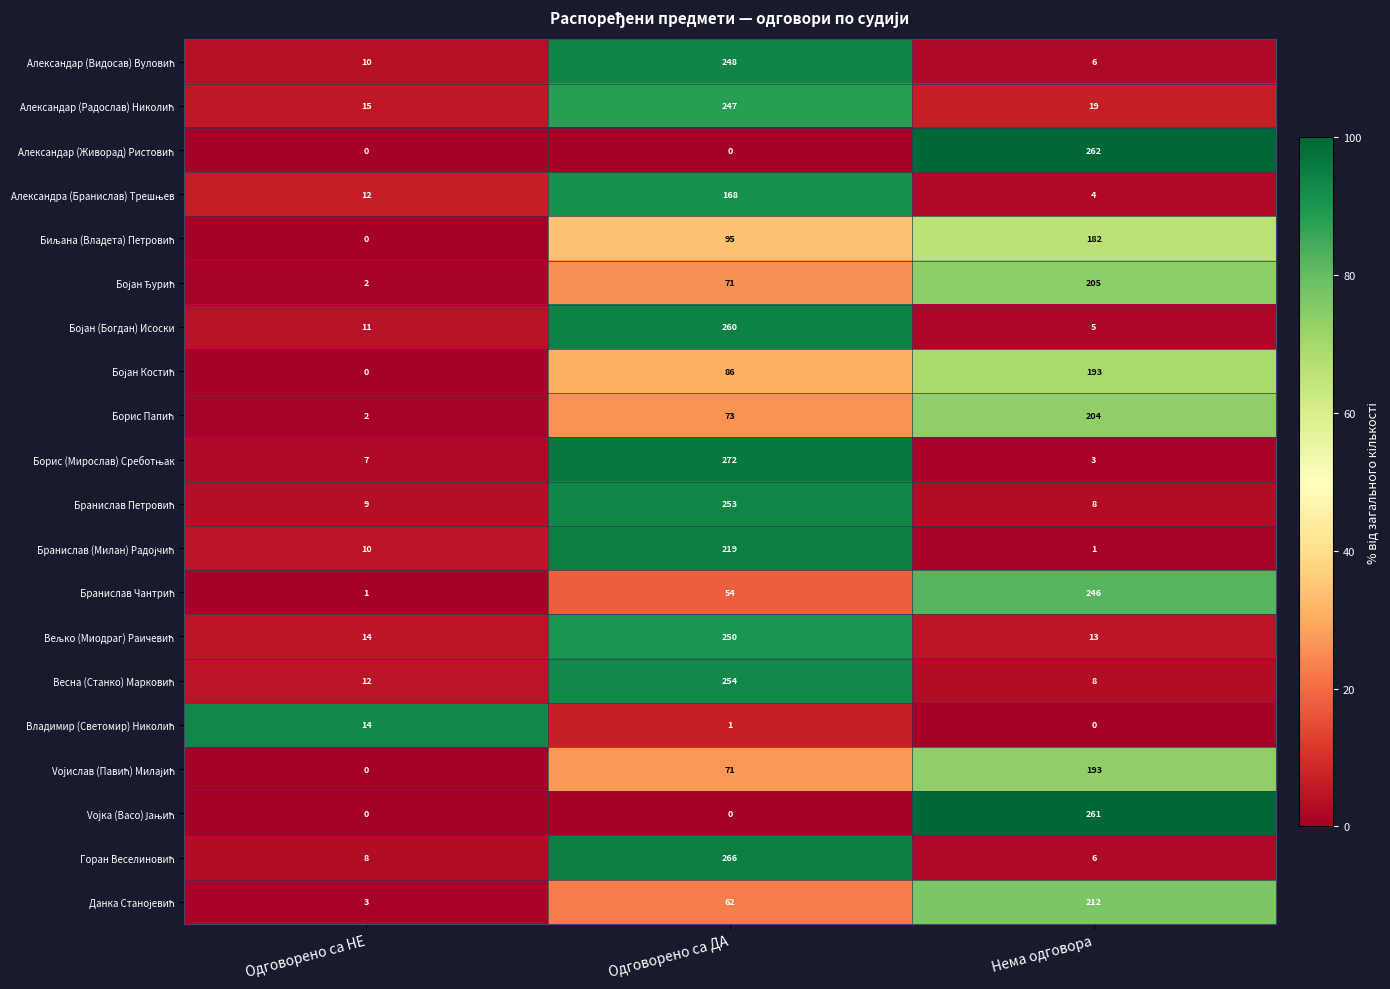

What is the spread (max minus min) of values at Нема одговора?

262